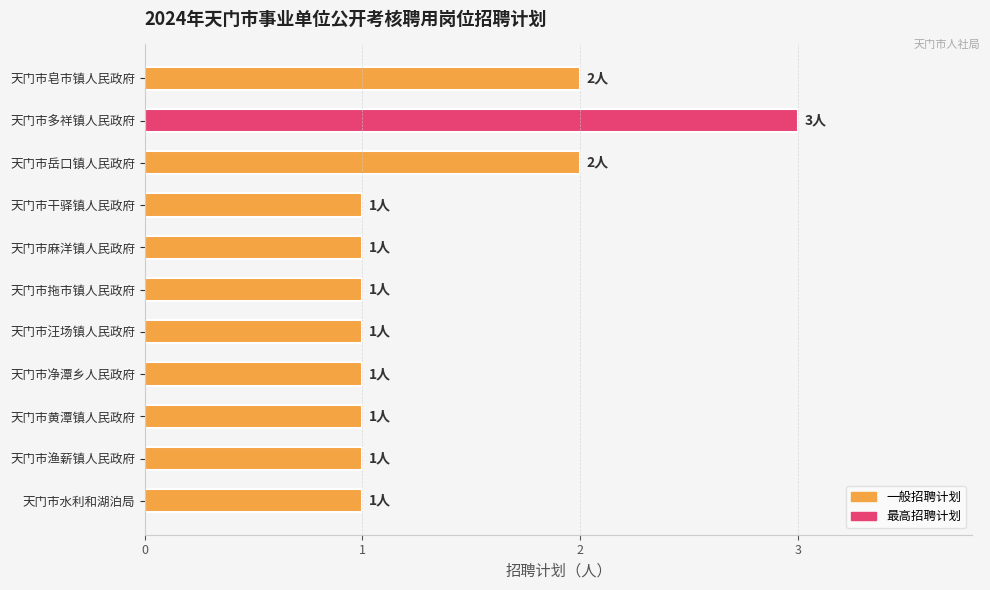

What is the maximum value shown in the chart?

3